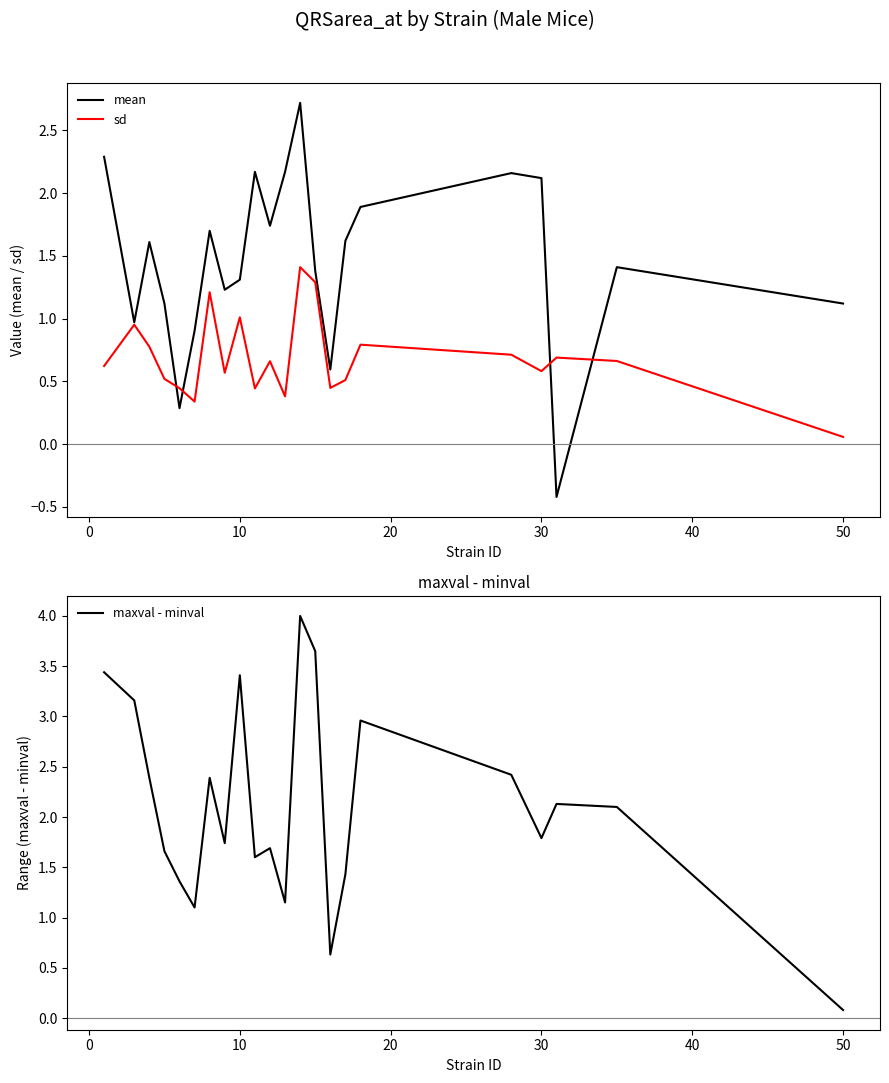

How many lines are shown in the chart?

3